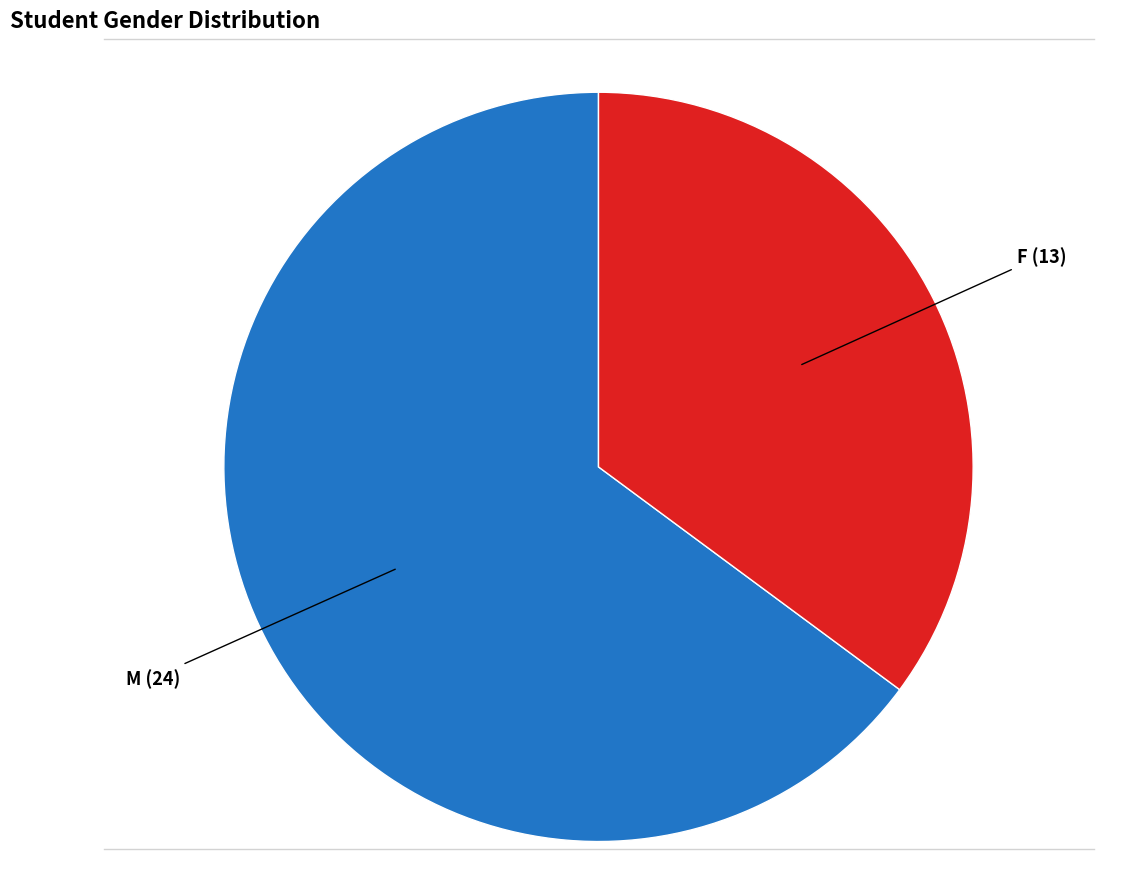

Is there any slice that represents more than half of the pie?

Yes